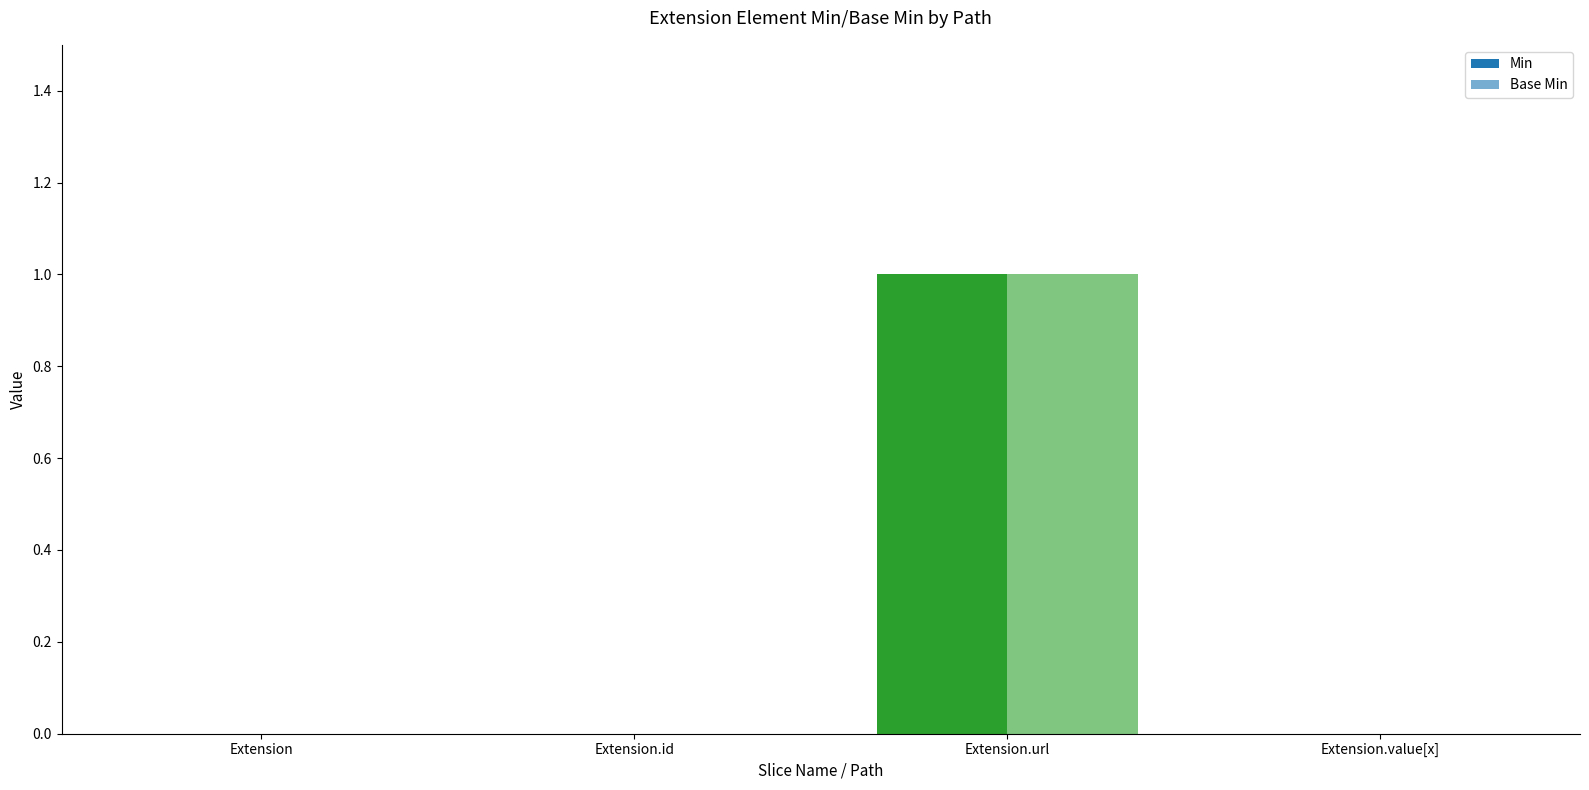

Count the number of data series in this chart.

2